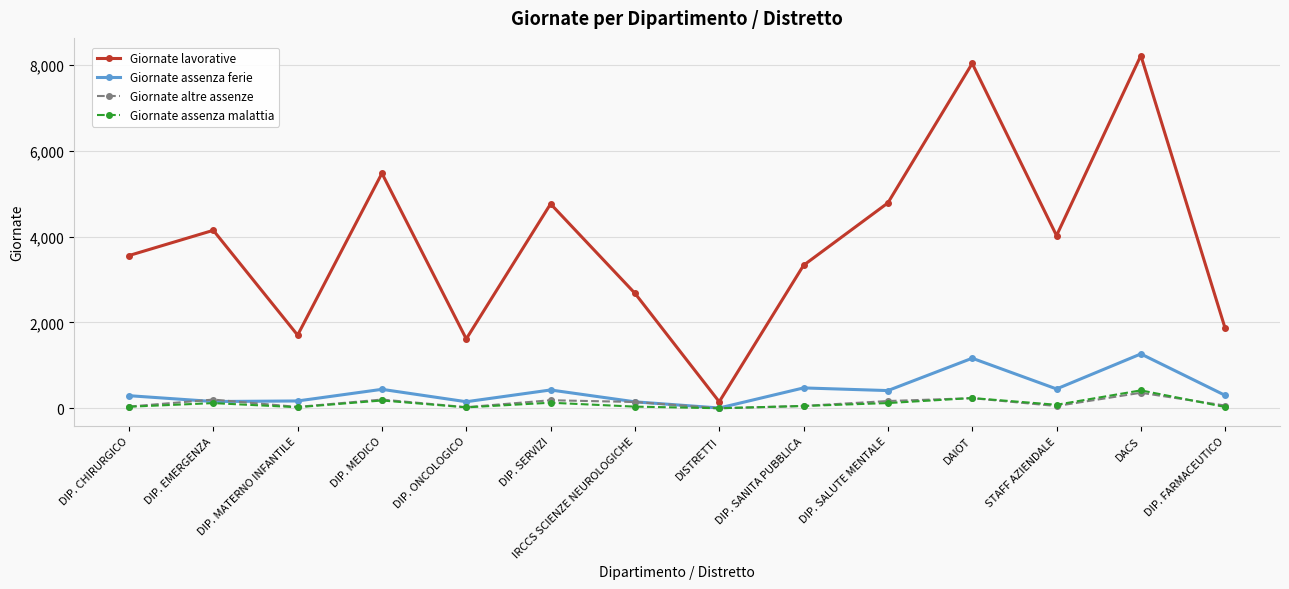

Between DIP. SERVIZI and DIP. FARMACEUTICO, which series saw the biggest shift?

Giornate lavorative